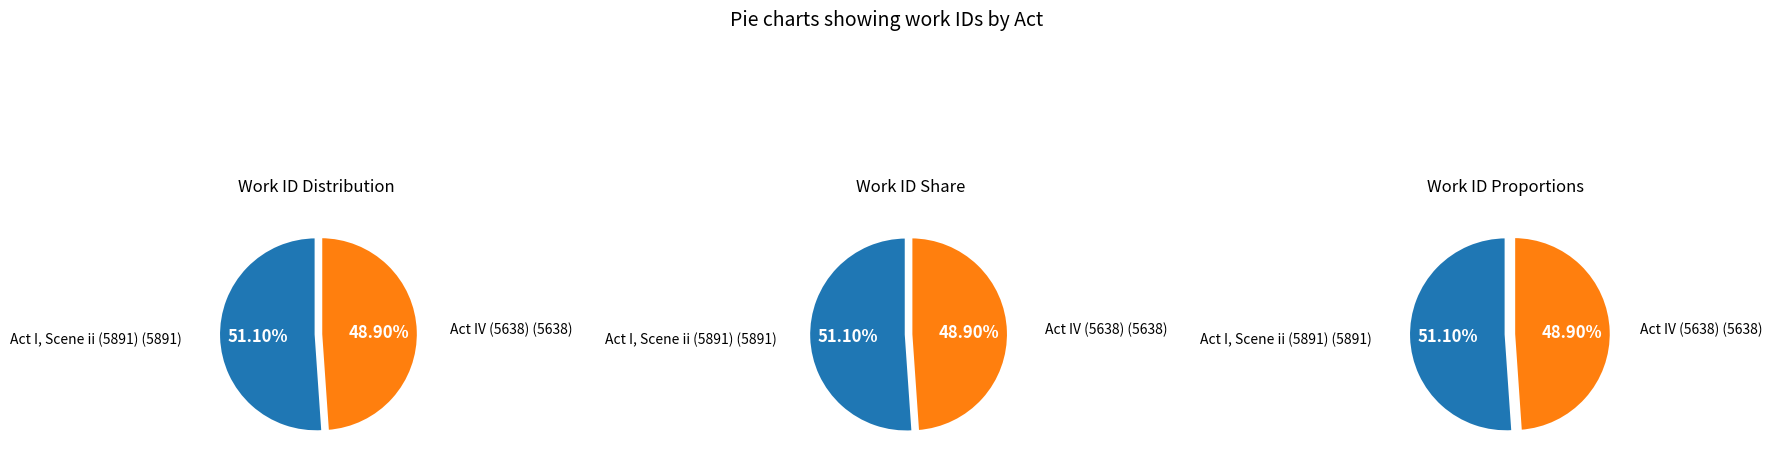

What is the change in value from Act I, Scene ii (5891) to Act IV (5638)?

-253